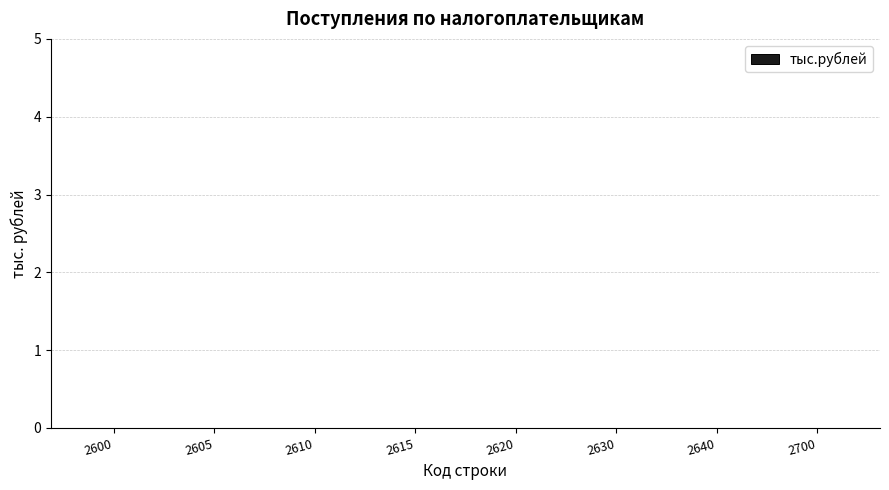

Is it true that тыс.рублей equals 0 at 2630?

True